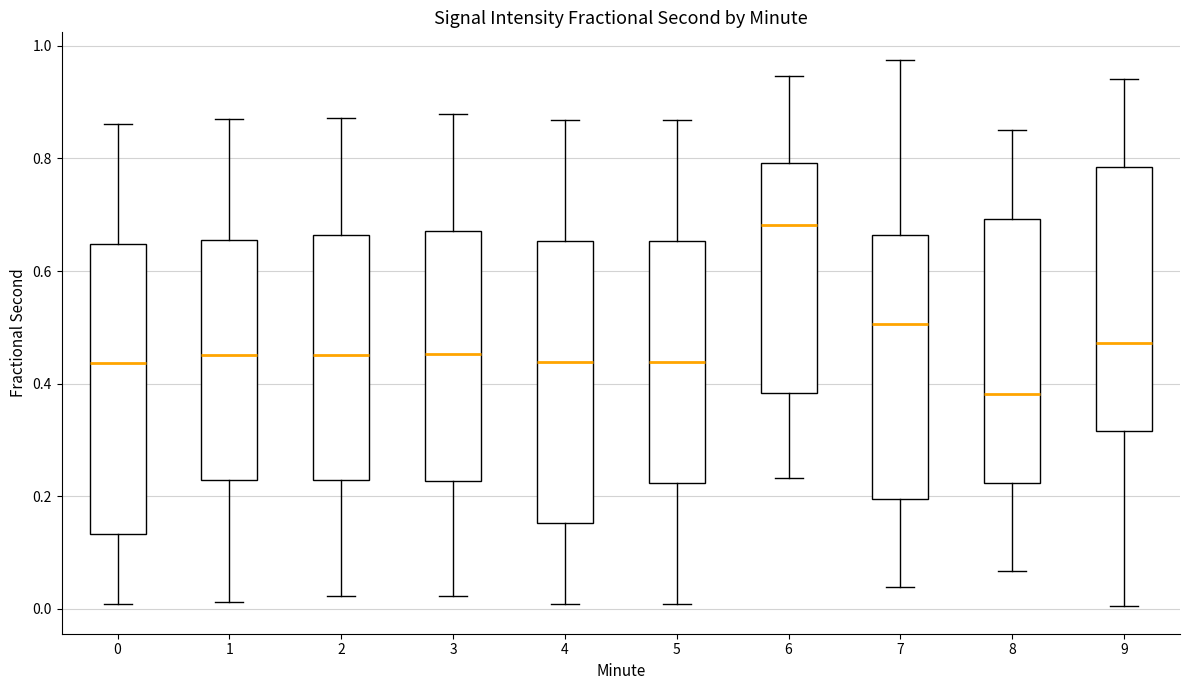

Reading left to right, transcribe this box plot: for each box, give where its median line is, the range the box spans, and where its two whiskers end, as read against the y-axis. The values are not printed on the chart, so give them approximately, as read against the axis.

0: median 0.44, box 0.14 to 0.64, whiskers 0.00 to 0.86
1: median 0.46, box 0.22 to 0.66, whiskers 0.02 to 0.88
2: median 0.46, box 0.22 to 0.66, whiskers 0.02 to 0.88
3: median 0.46, box 0.22 to 0.68, whiskers 0.02 to 0.88
4: median 0.44, box 0.16 to 0.66, whiskers 0.00 to 0.86
5: median 0.44, box 0.22 to 0.66, whiskers 0.00 to 0.86
6: median 0.68, box 0.38 to 0.80, whiskers 0.24 to 0.94
7: median 0.50, box 0.20 to 0.66, whiskers 0.04 to 0.98
8: median 0.38, box 0.22 to 0.70, whiskers 0.06 to 0.84
9: median 0.48, box 0.32 to 0.78, whiskers 0.00 to 0.94